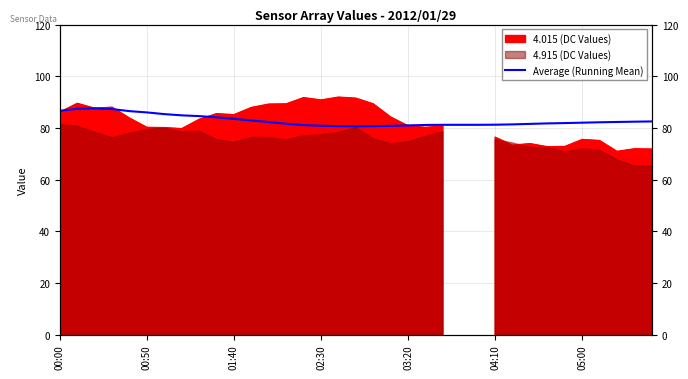

The value at 27 is 125.2. True or false?

False